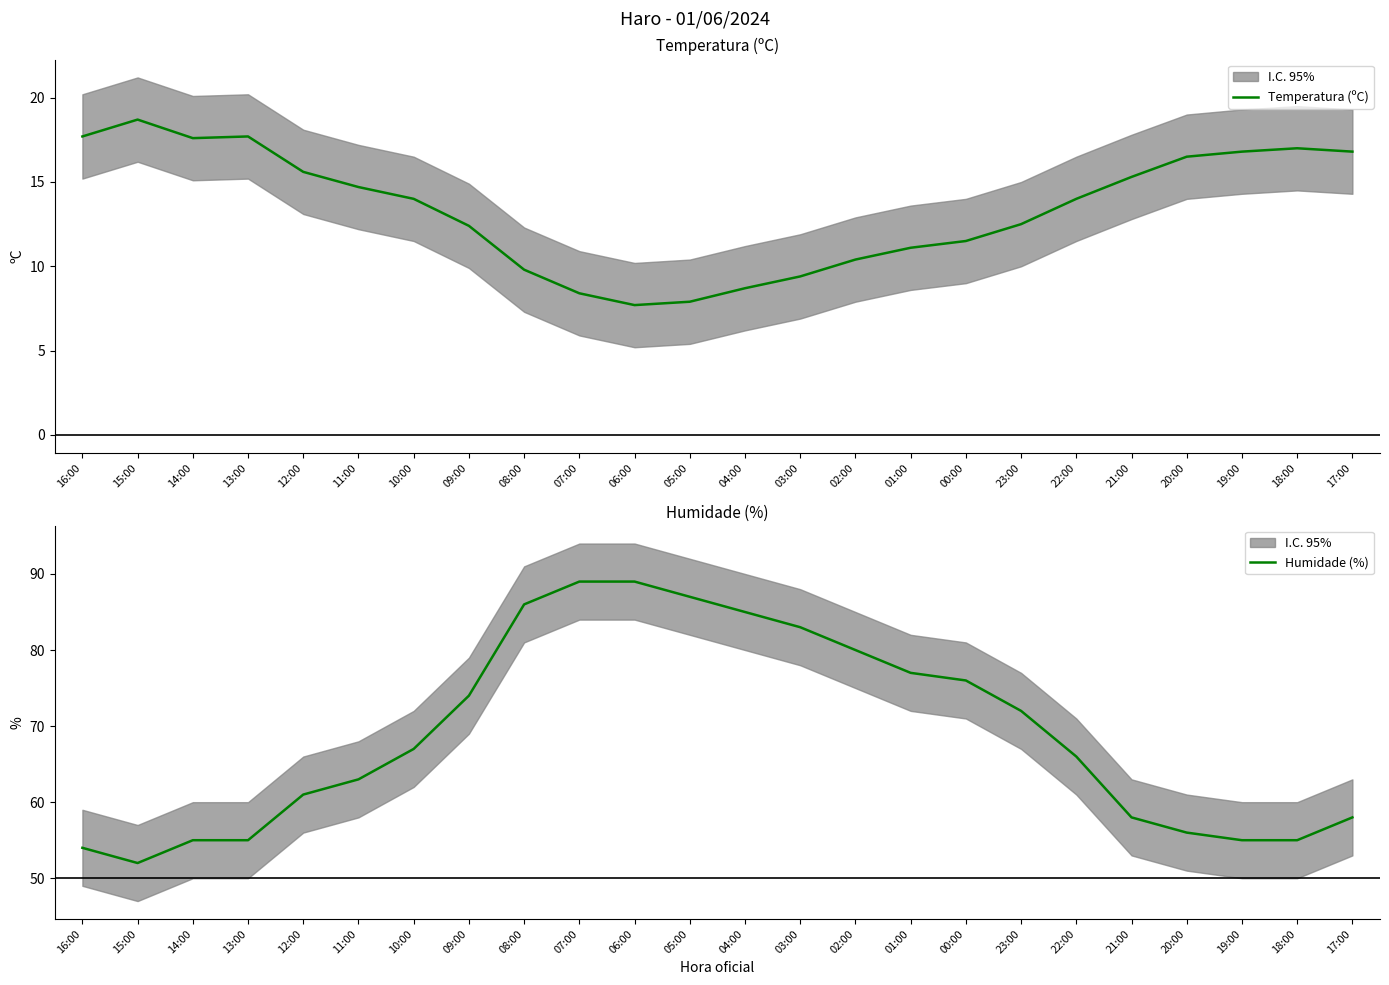

What is the minimum value for Temperatura (ºC)?

7.7